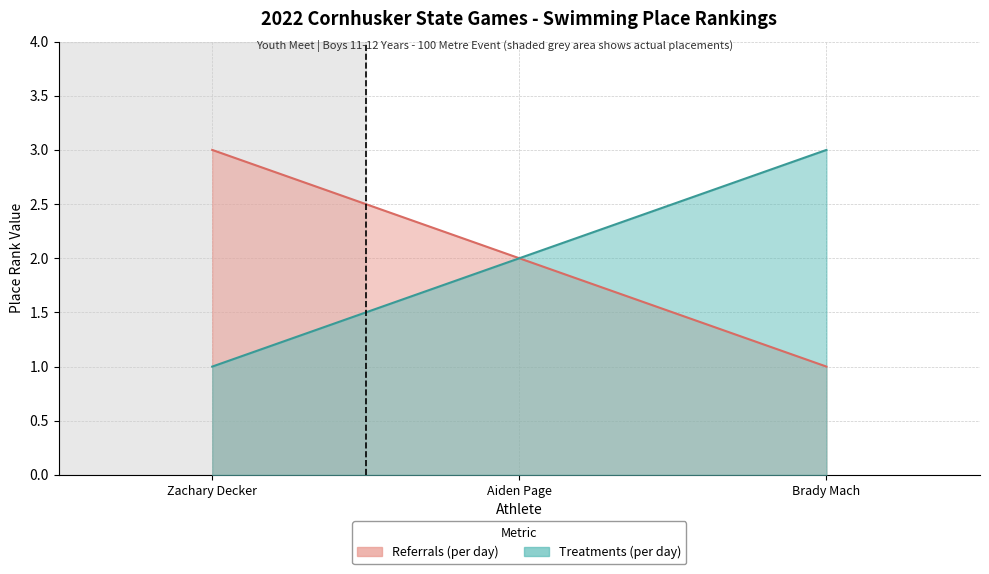

At which category is the sum across all series the highest?

Zachary Decker